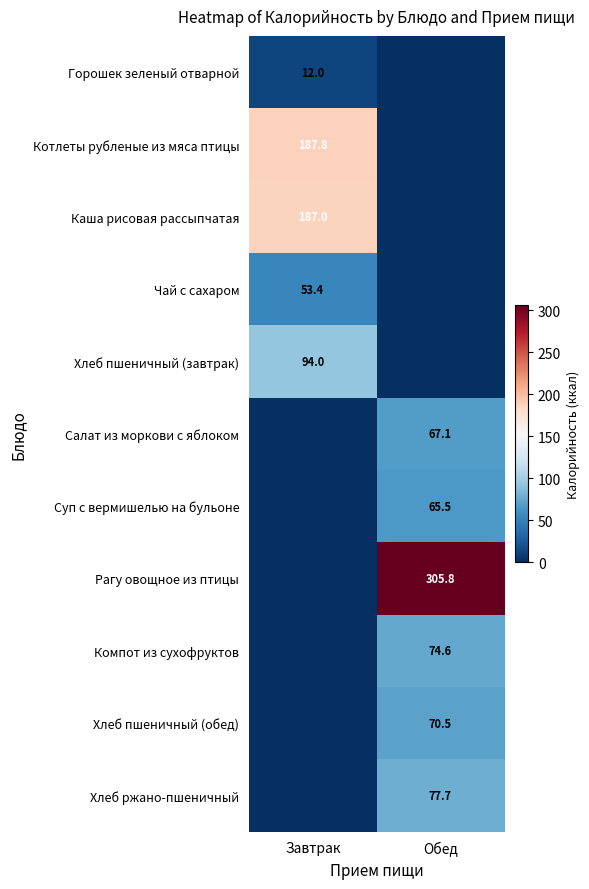

What is the total value across all series at Завтрак?

534.2